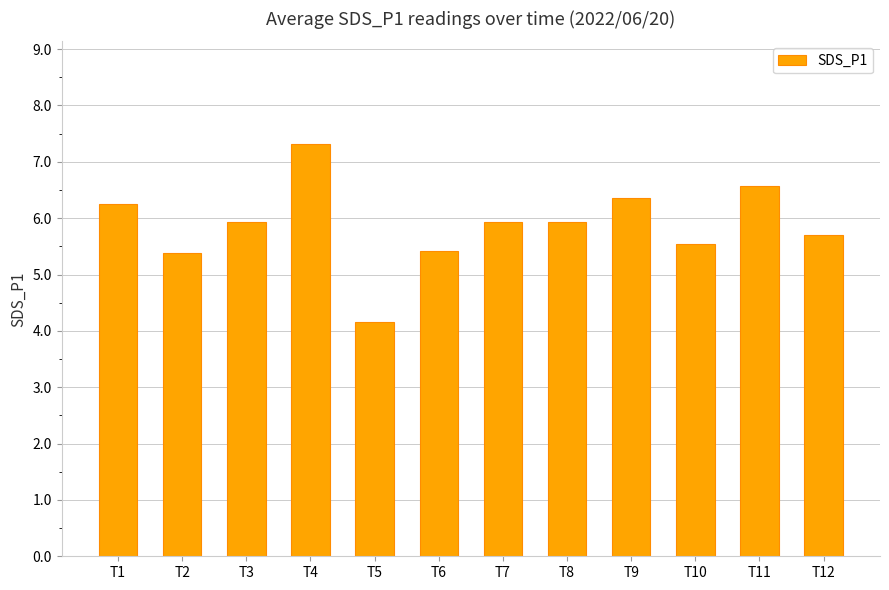

Are the bars horizontal?

No